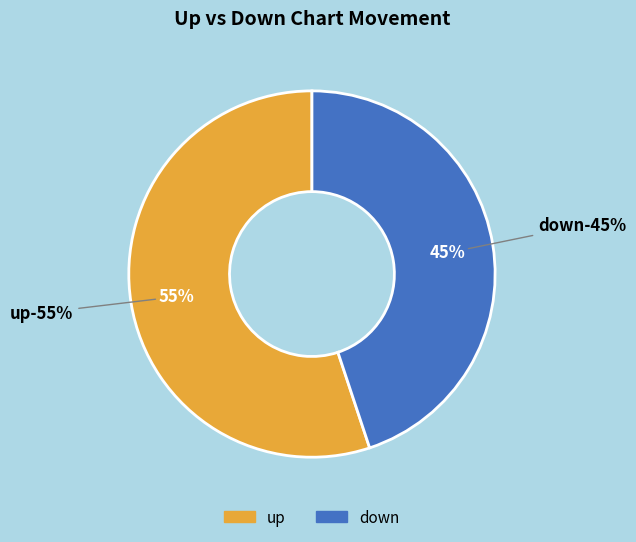

To the nearest percent, what portion does up represent?

55%